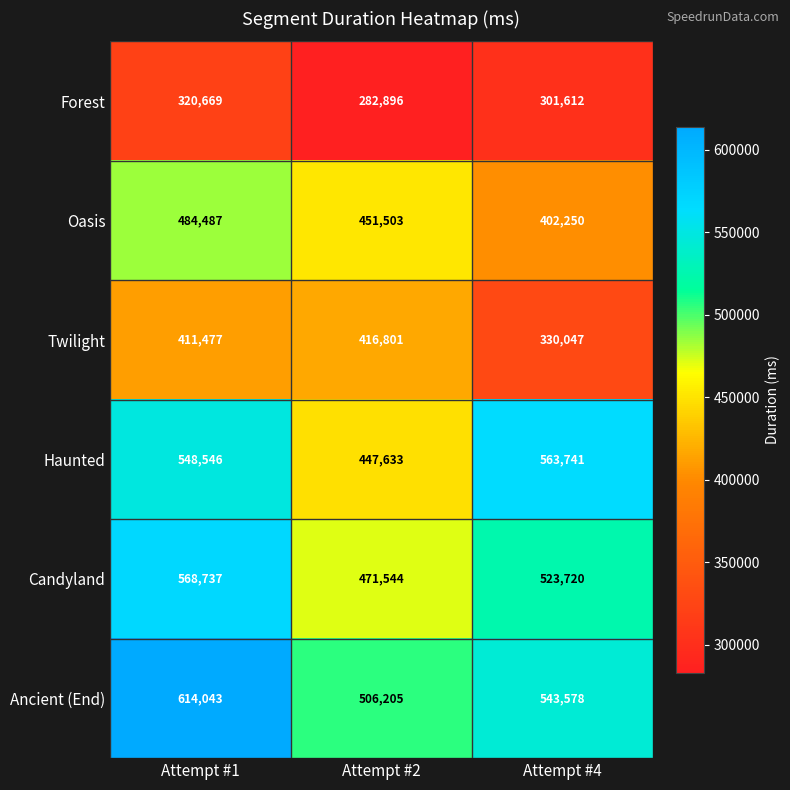

Reading right to left, transcribe all the data shown in this chart.

Forest: Attempt #4=301612	Attempt #2=282896	Attempt #1=320669
Oasis: Attempt #4=402250	Attempt #2=451503	Attempt #1=484487
Twilight: Attempt #4=330047	Attempt #2=416801	Attempt #1=411477
Haunted: Attempt #4=563741	Attempt #2=447633	Attempt #1=548546
Candyland: Attempt #4=523720	Attempt #2=471544	Attempt #1=568737
Ancient (End): Attempt #4=543578	Attempt #2=506205	Attempt #1=614043